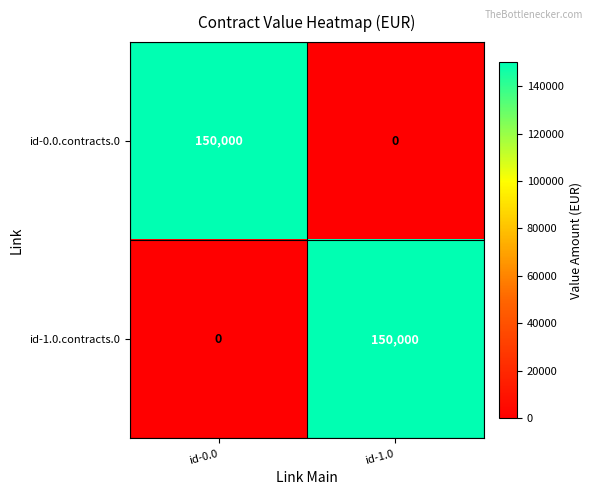

Which category has the lowest value in the id-1.0.contracts.0 series?

id-0.0